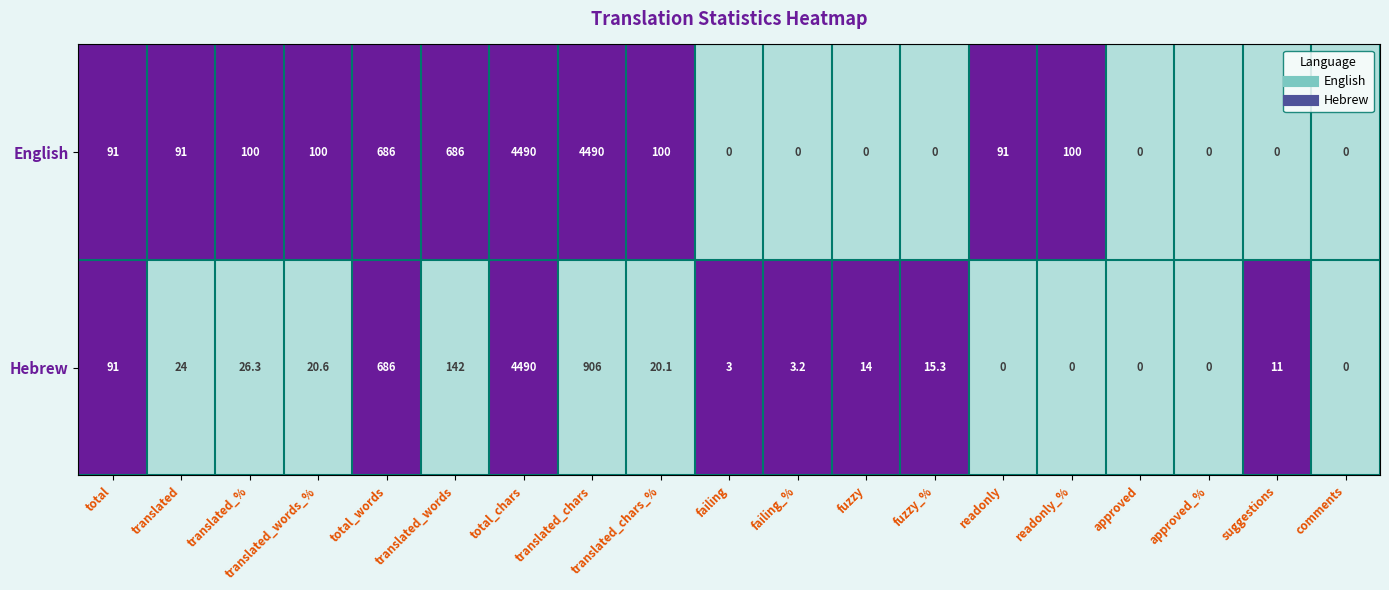

Rank the series at failing_% from highest to lowest value.

Hebrew, English